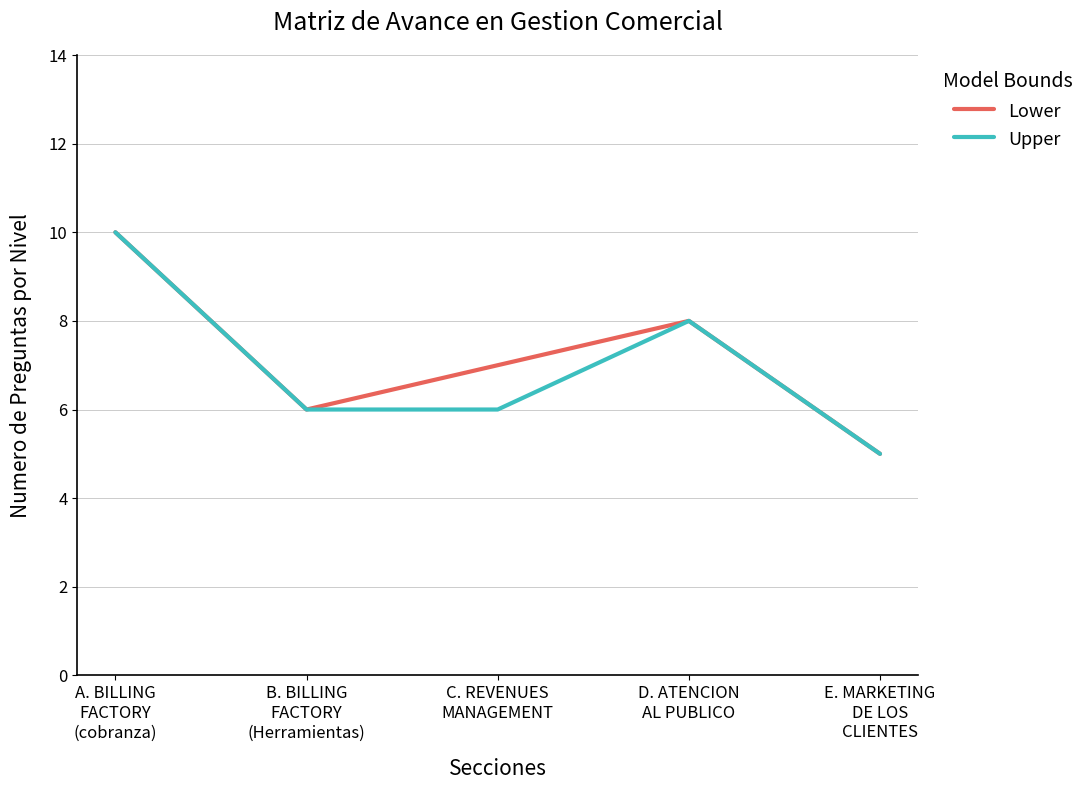

What is the maximum value shown in the chart?

10